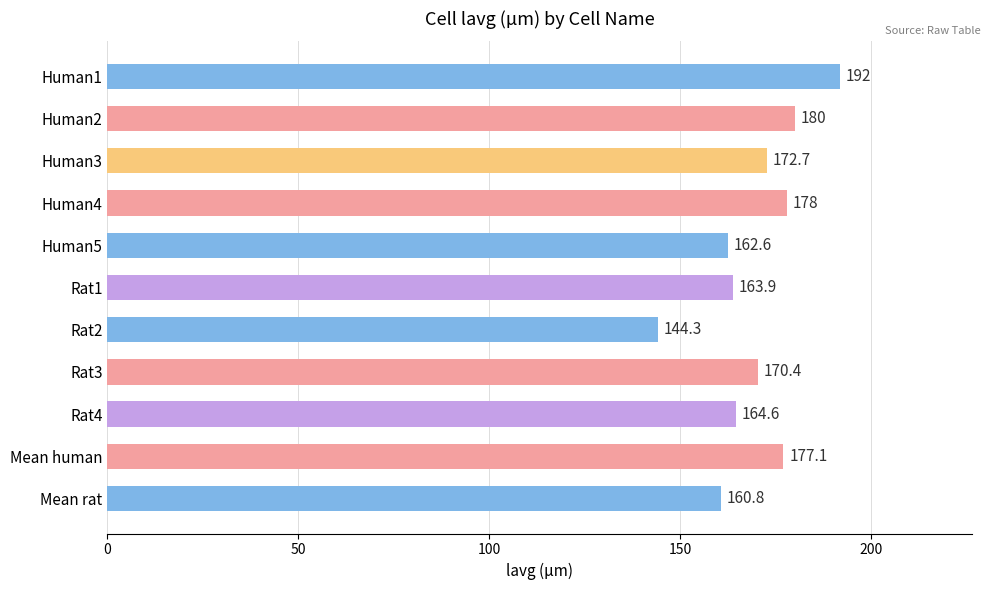

What is the label of the 11th bar from the top?

Mean rat